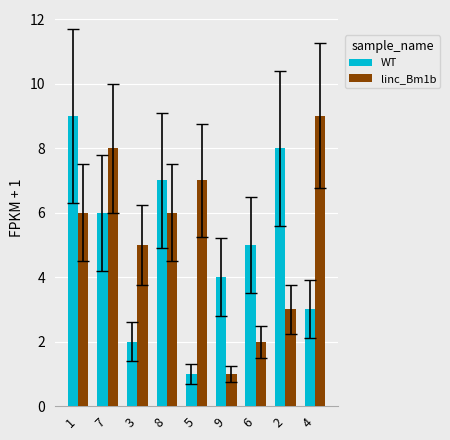

What is the difference between the maximum and minimum values in the linc_Bm1b series?

8